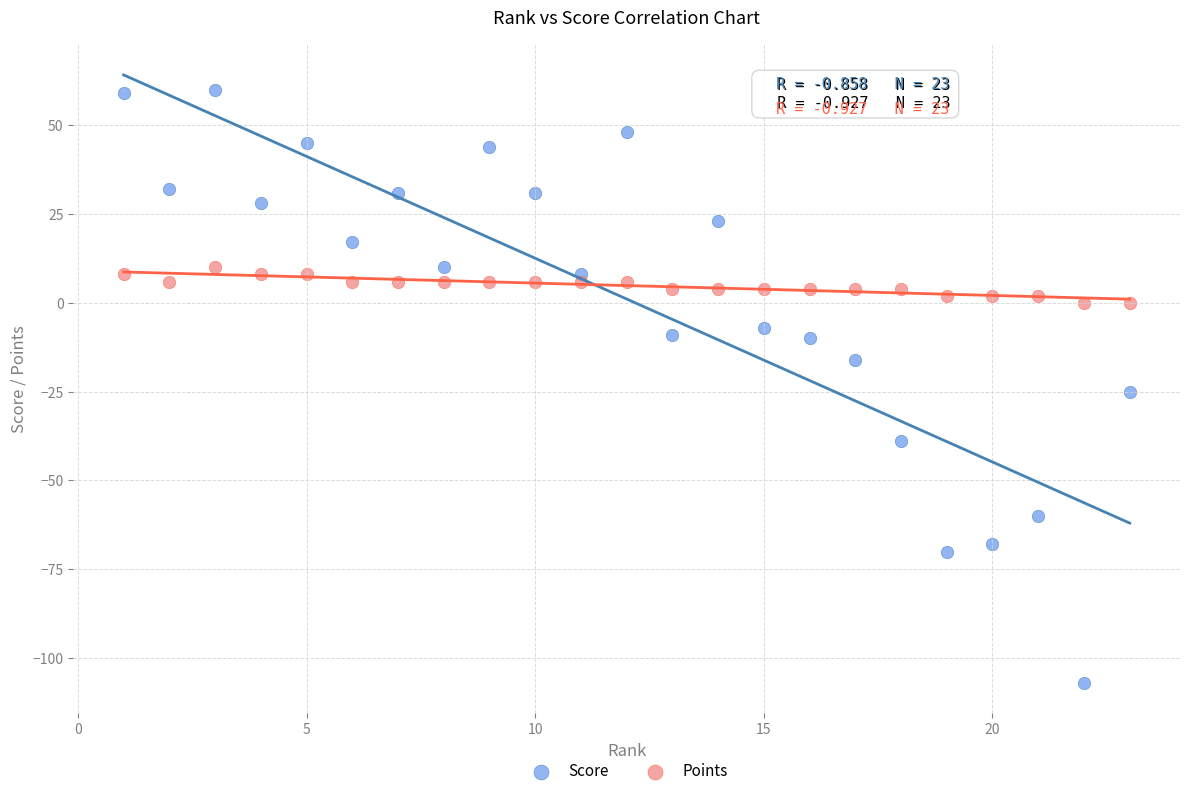

In the Score series, what Y value is closest to -23?

-25